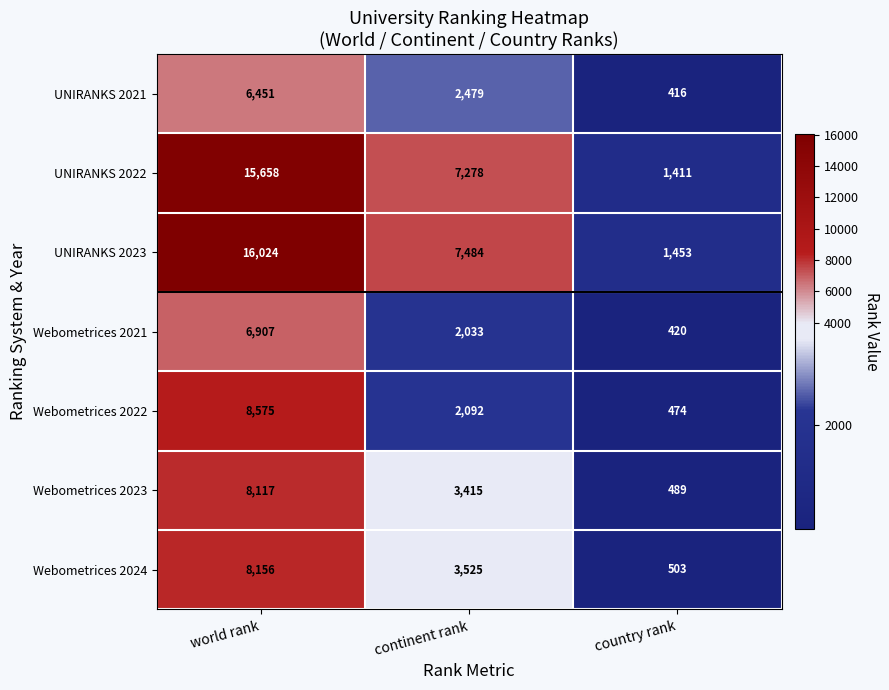

At how many categories does at least one series exceed 15428?

1